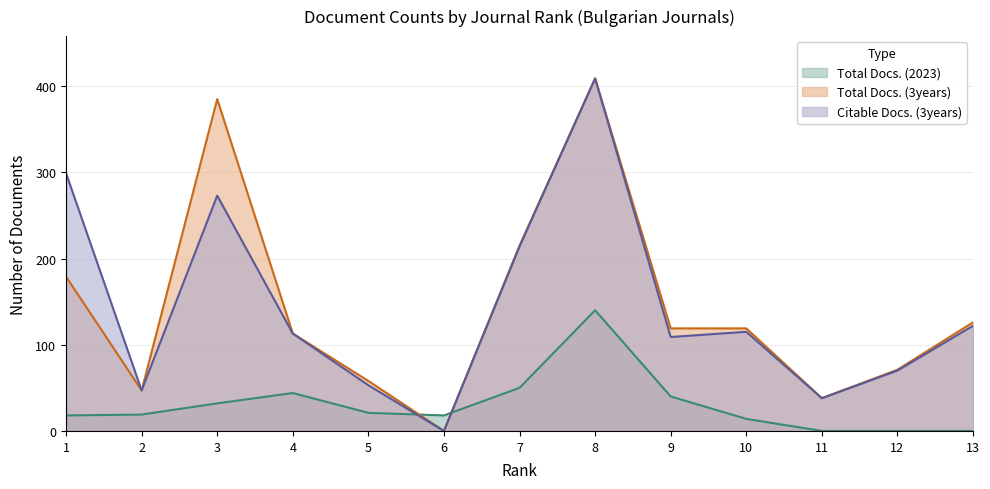

True or false: Total Docs. (2023) and Total Docs. (3years) cross at least once.

True